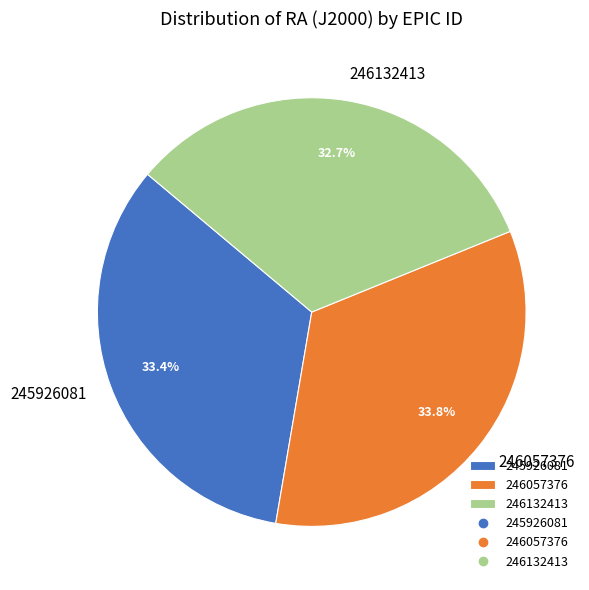

What is the ratio of the value at 245926081 to the value at 246132413?

1.0